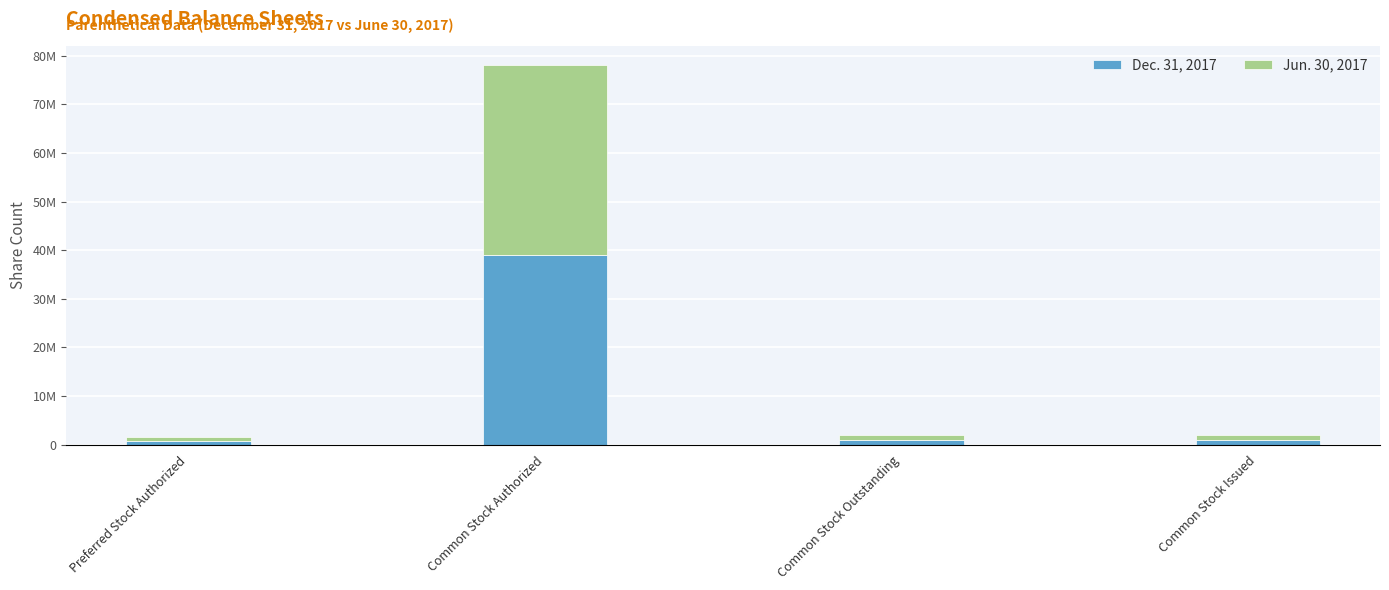

Read the Dec. 31, 2017 value at Common Stock Issued.

998275